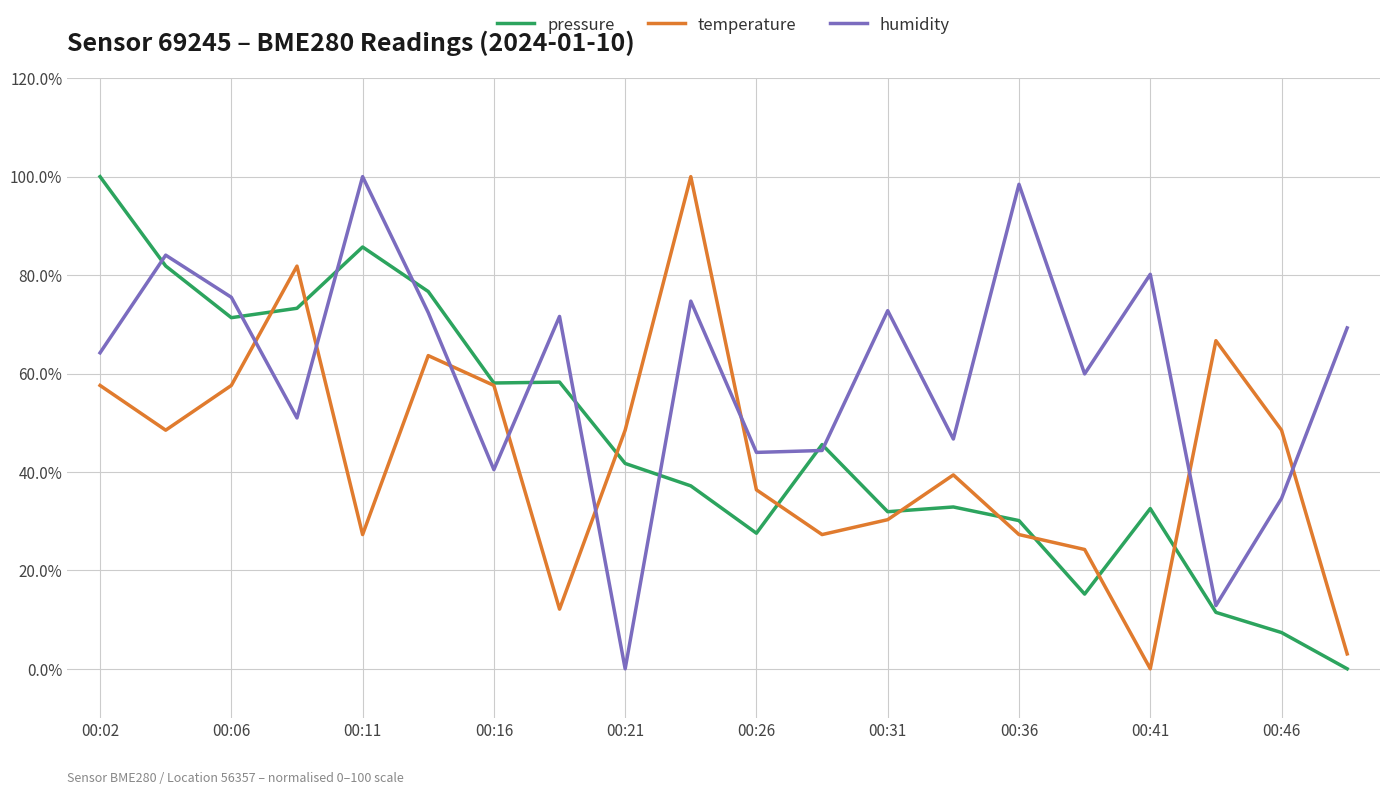

Which series has the largest total across all categories?

humidity